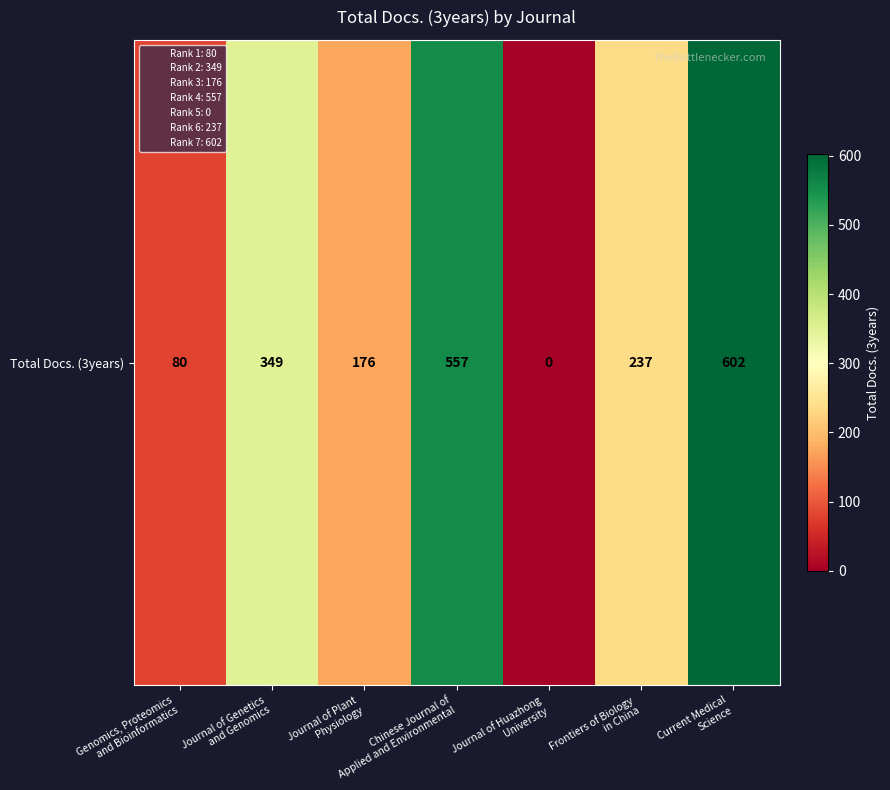

What value does the data have at Journal of Genetics
and Genomics?

349